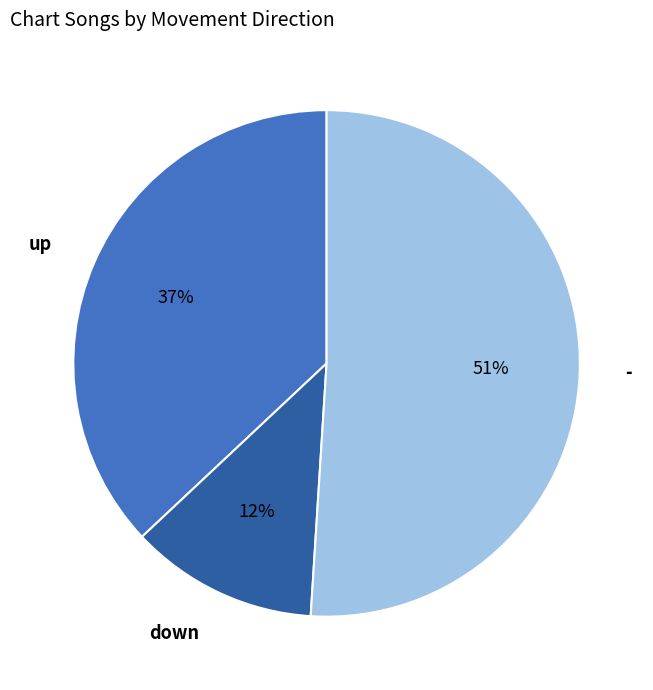

What is the ratio of the value at down to the value at up?

0.3